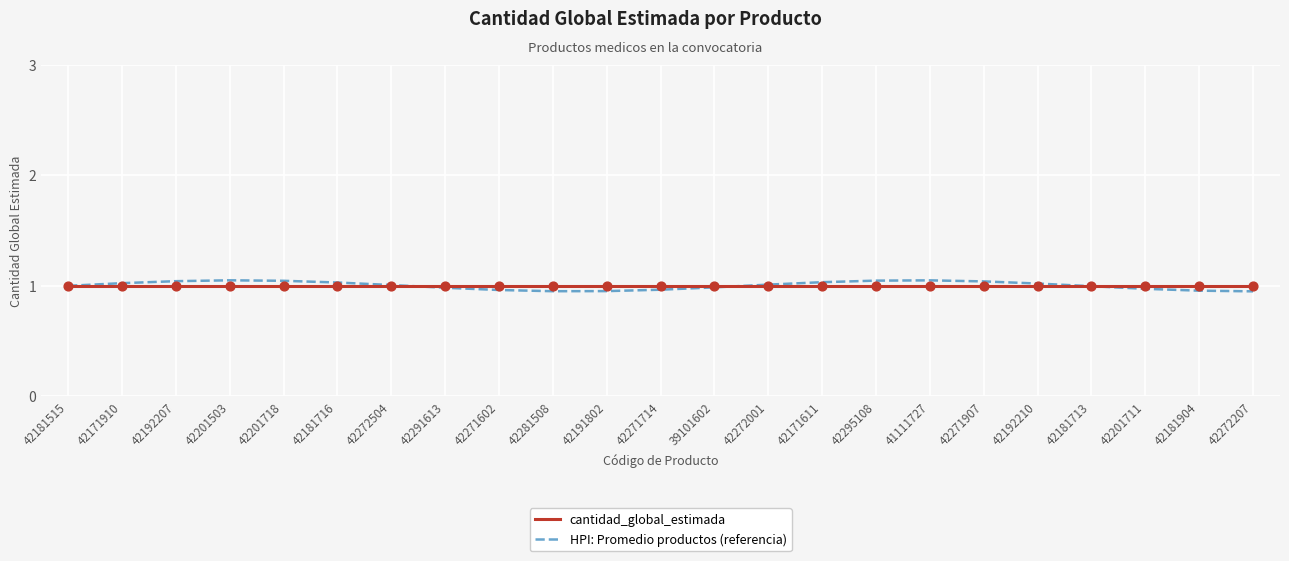

What is the total value across all series at 42171910?

2.0